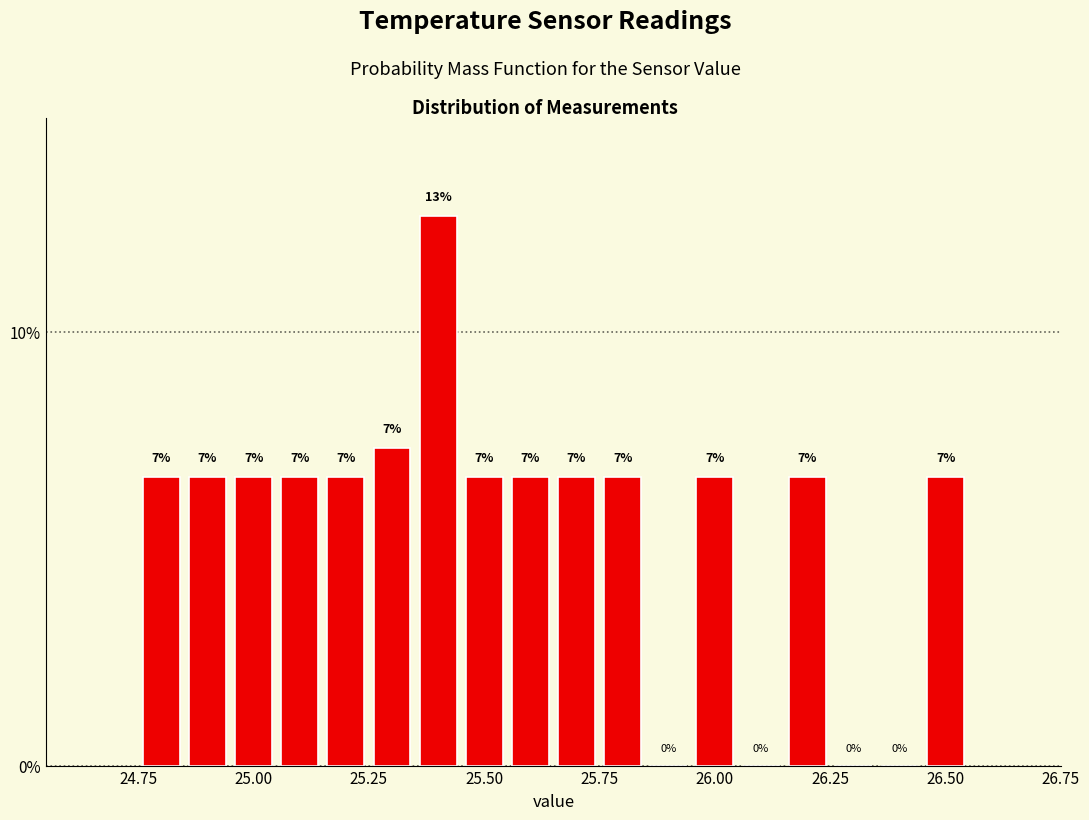

Around what value on the x-axis is the tallest bar? Give the approximate position of its centre, as read against the axis.

25.40